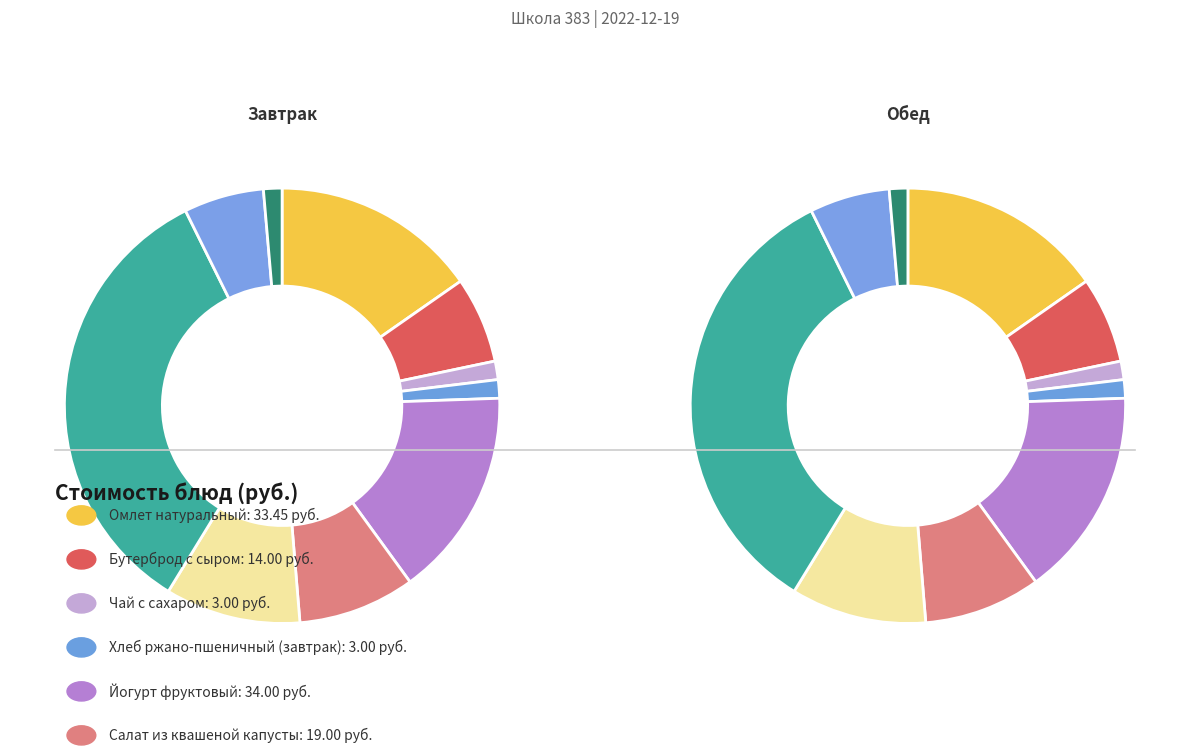

What is the ratio of the value at Чай с сахаром to the value at Напиток из плодов шиповника?

0.2